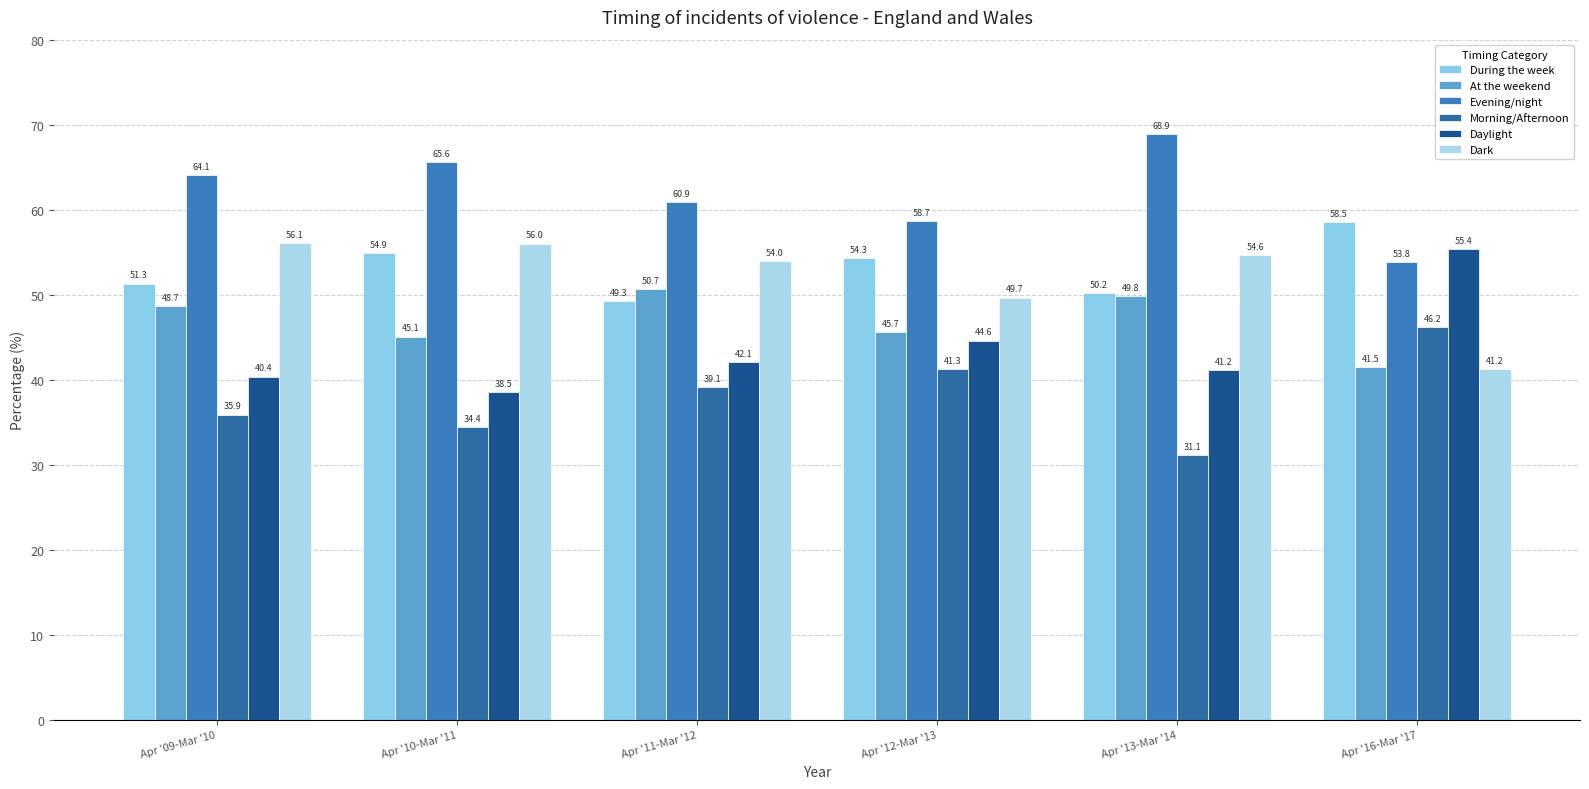

Which series has the largest range (max minus min)?

Daylight